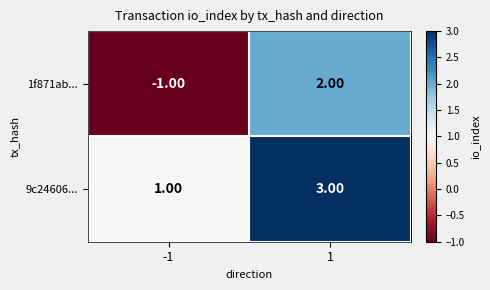

Which series changed the most between -1 and 1?

1f871ab...